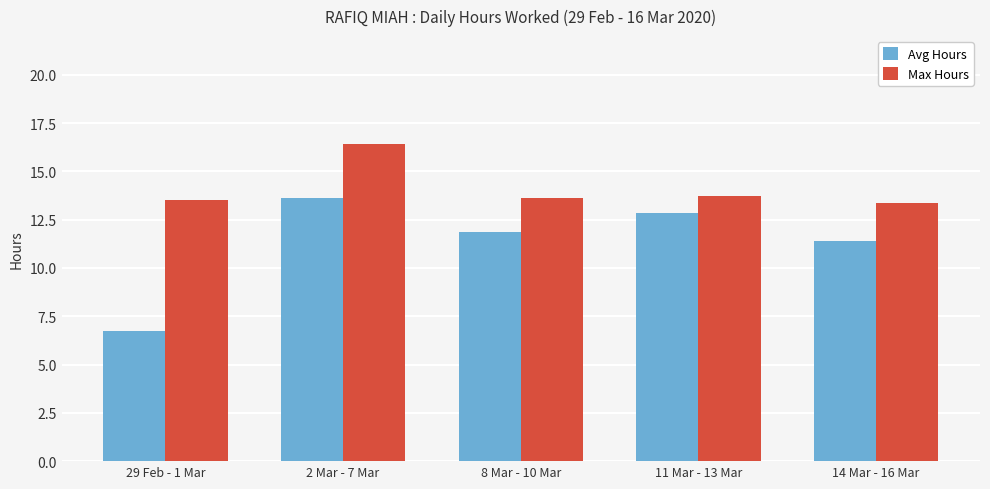

At 8 Mar - 10 Mar, list the series in order from largest to smallest.

Max Hours, Avg Hours